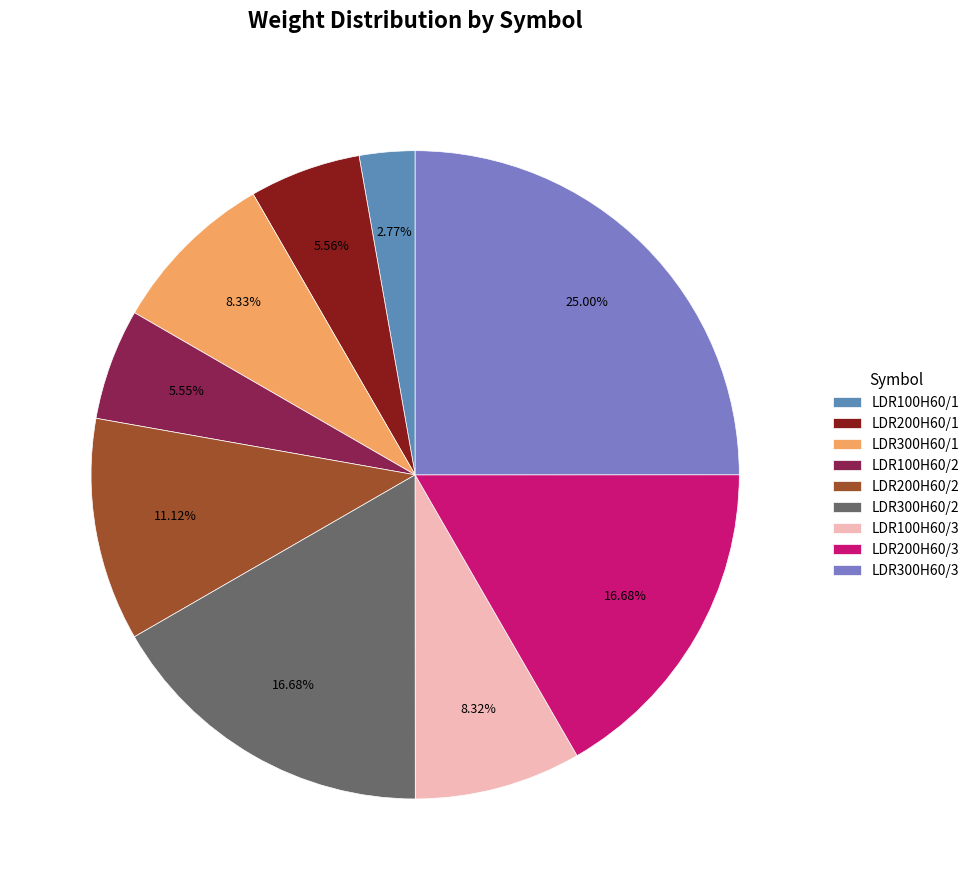

To the nearest percent, what portion does LDR100H60/1 represent?

3%